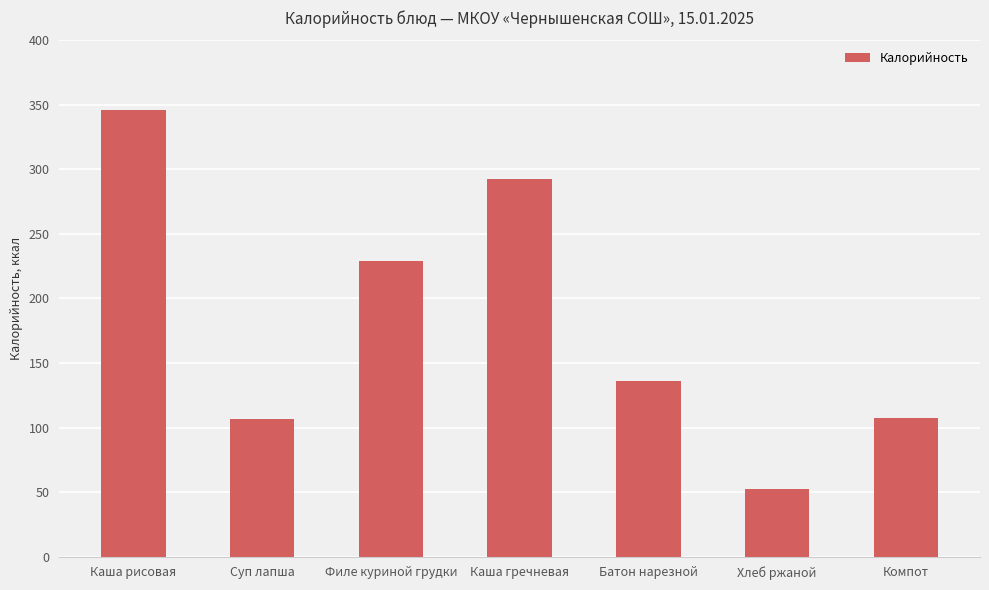

What is the average value?

181.4